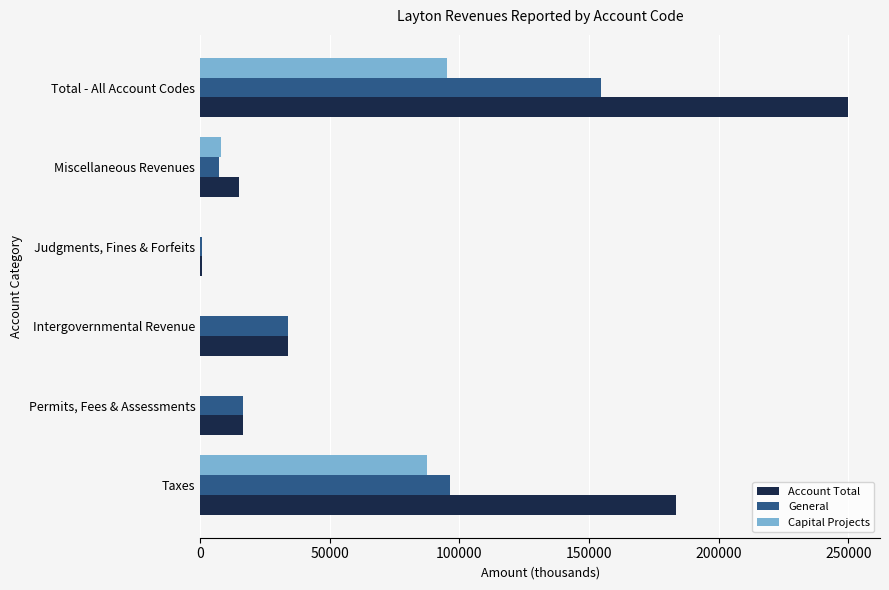

What is the greatest value displayed?

249760